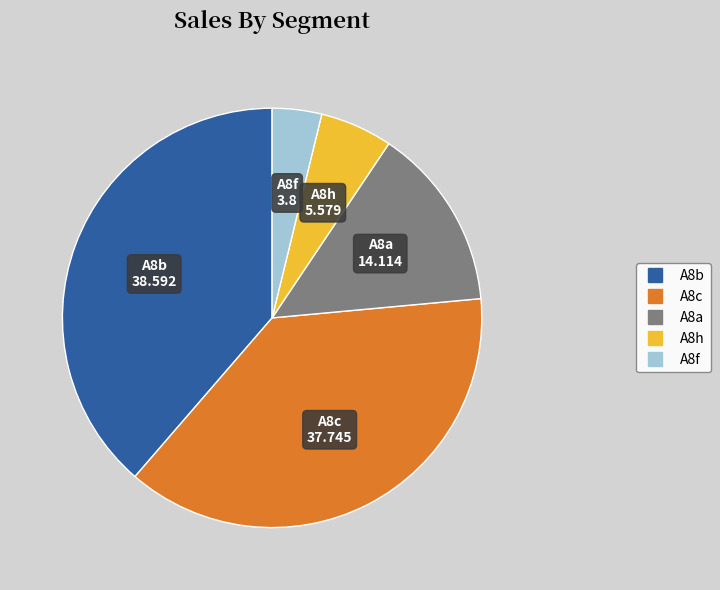

Is the sum of A8b and A8h greater than half?

No